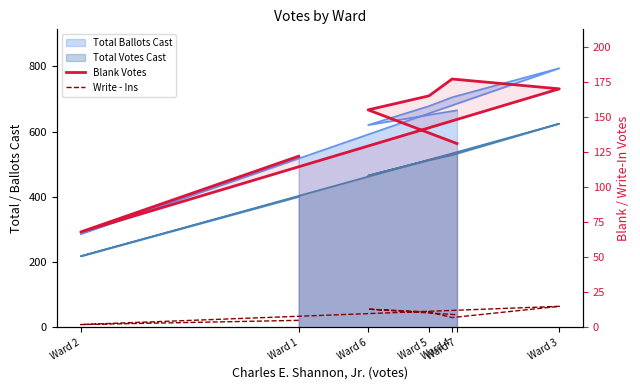

True or false: Blank Votes and Write - Ins cross at least once.

False